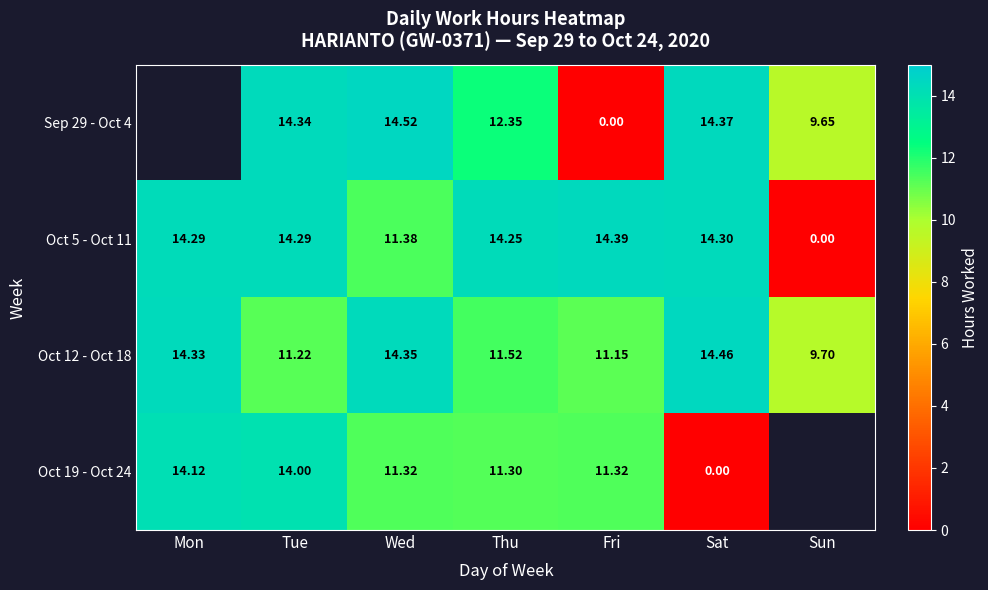

How many data points in Oct 5 - Oct 11 are less than 14?

2